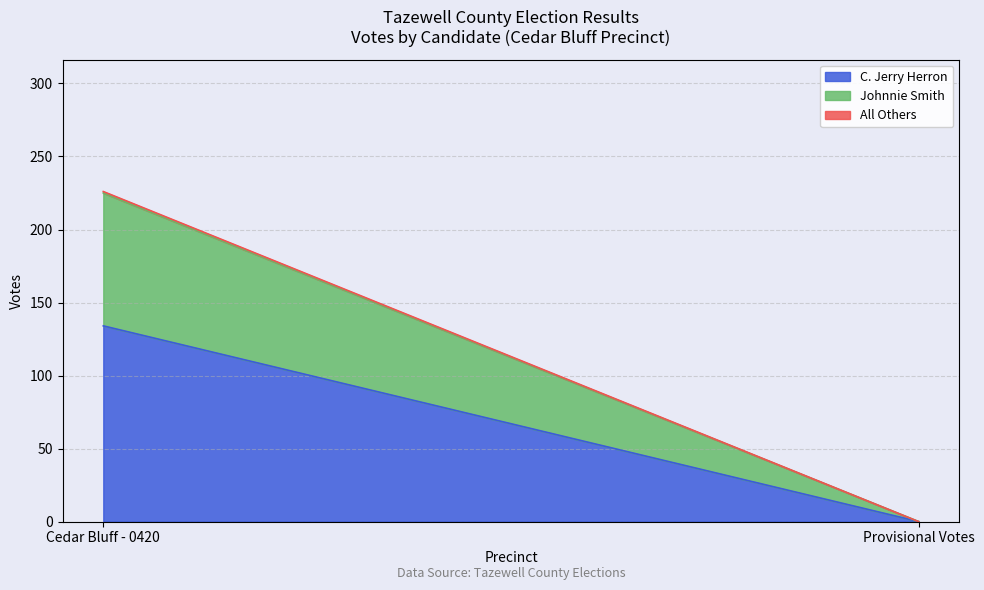

List the series in order of their peak value, lowest first.

All Others, Johnnie Smith, C. Jerry Herron